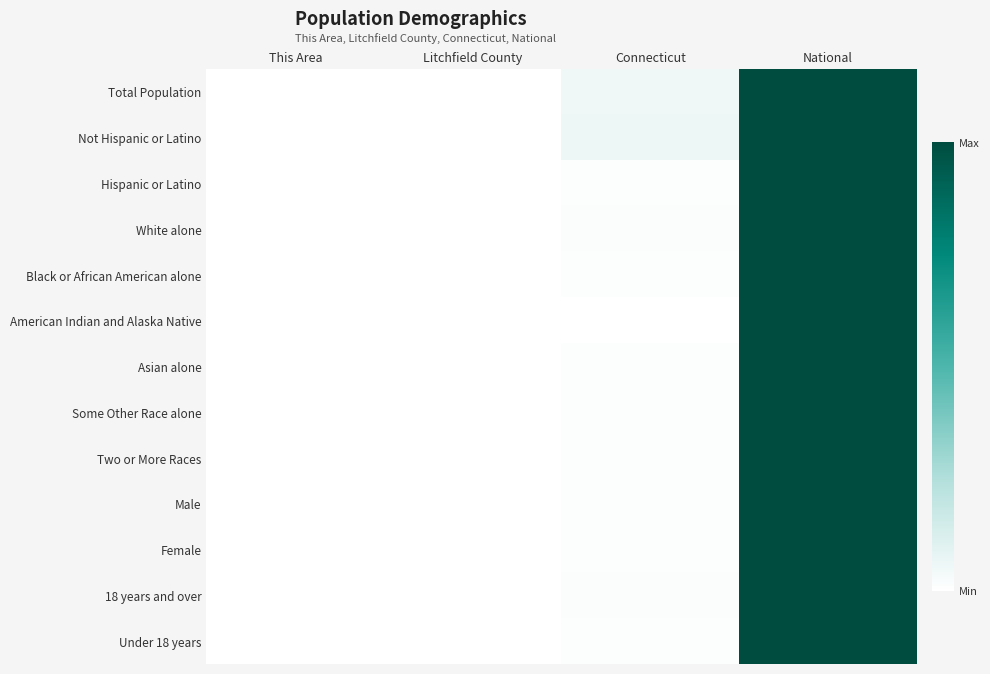

Reading left to right, transcribe all the data shown in this chart.

Total Population: This Area=0.0	Litchfield County=0.0	Connecticut=0.1	National=1.0
Not Hispanic or Latino: This Area=0.0	Litchfield County=0.0	Connecticut=0.1	National=1.0
Hispanic or Latino: This Area=0.0	Litchfield County=0.0	Connecticut=0.0	National=1.0
White alone: This Area=0.0	Litchfield County=0.0	Connecticut=0.0	National=1.0
Black or African American alone: This Area=0.0	Litchfield County=0.0	Connecticut=0.0	National=1.0
American Indian and Alaska Native: This Area=0.0	Litchfield County=0.0	Connecticut=0.0	National=1.0
Asian alone: This Area=0.0	Litchfield County=0.0	Connecticut=0.0	National=1.0
Some Other Race alone: This Area=0.0	Litchfield County=0.0	Connecticut=0.0	National=1.0
Two or More Races: This Area=0.0	Litchfield County=0.0	Connecticut=0.0	National=1.0
Male: This Area=0.0	Litchfield County=0.0	Connecticut=0.0	National=1.0
Female: This Area=0.0	Litchfield County=0.0	Connecticut=0.0	National=1.0
18 years and over: This Area=0.0	Litchfield County=0.0	Connecticut=0.0	National=1.0
Under 18 years: This Area=0.0	Litchfield County=0.0	Connecticut=0.0	National=1.0